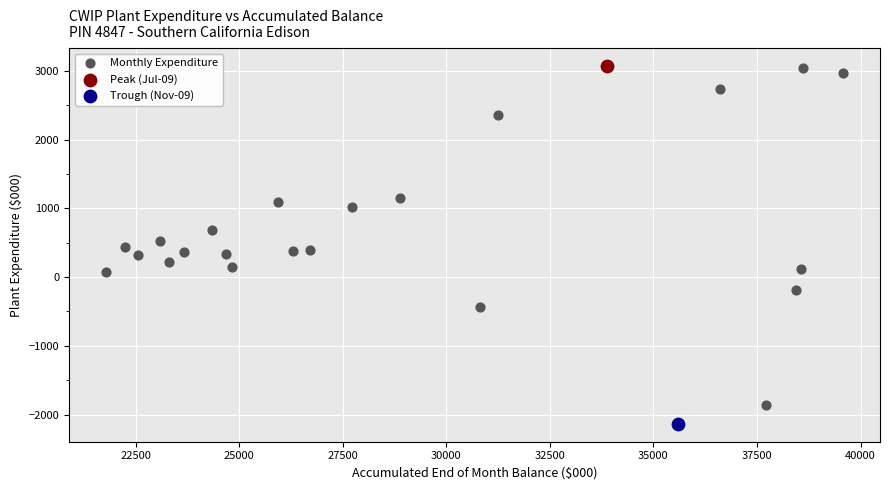

What are all the series names shown in the legend?

Monthly Expenditure, Peak (Jul-09), Trough (Nov-09)